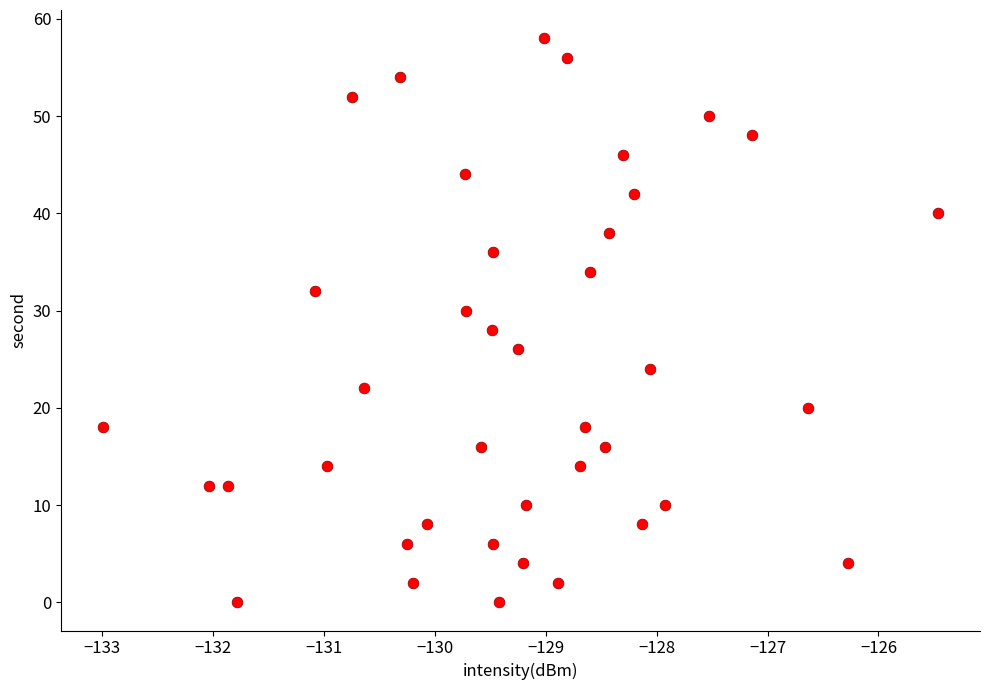

What is the range of Y values (max minus min)?

58